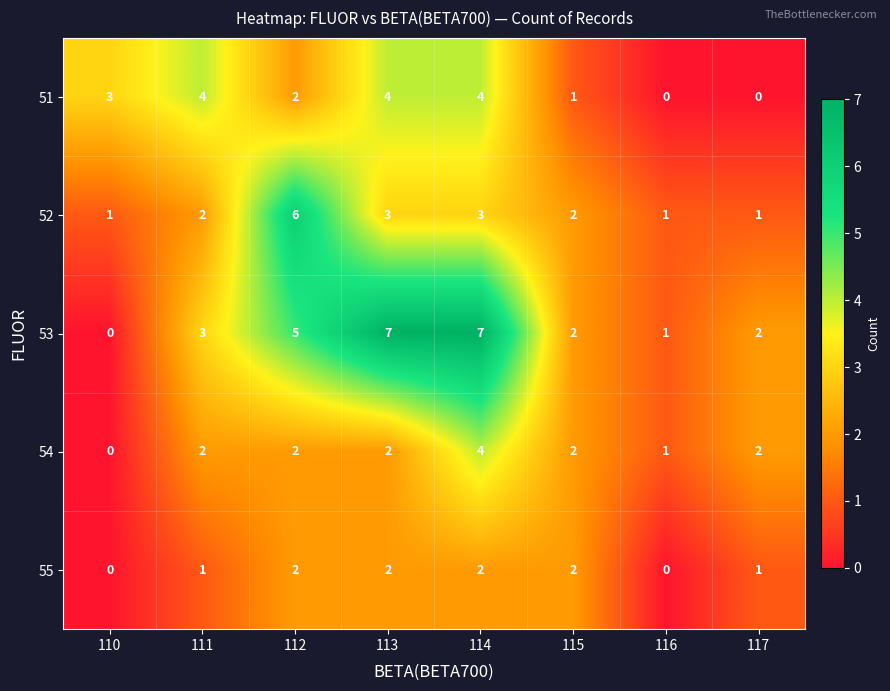

Which series has the largest total across all categories?

53